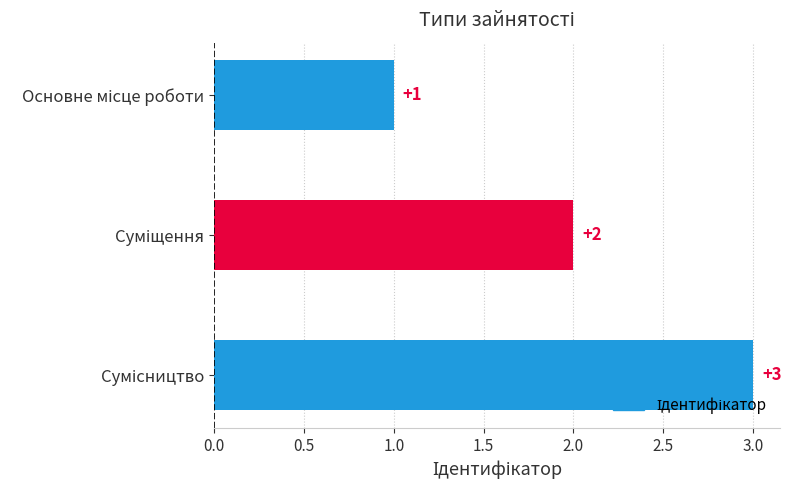

What is the maximum value shown in the chart?

3